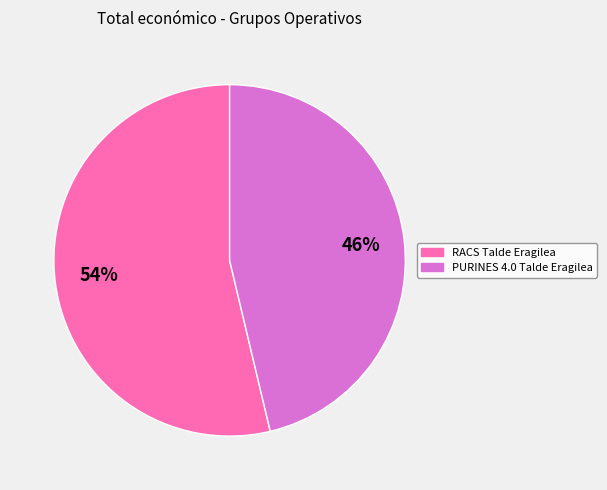

Is the sum of PURINES 4.0 Talde Eragilea and RACS Talde Eragilea greater than half?

Yes